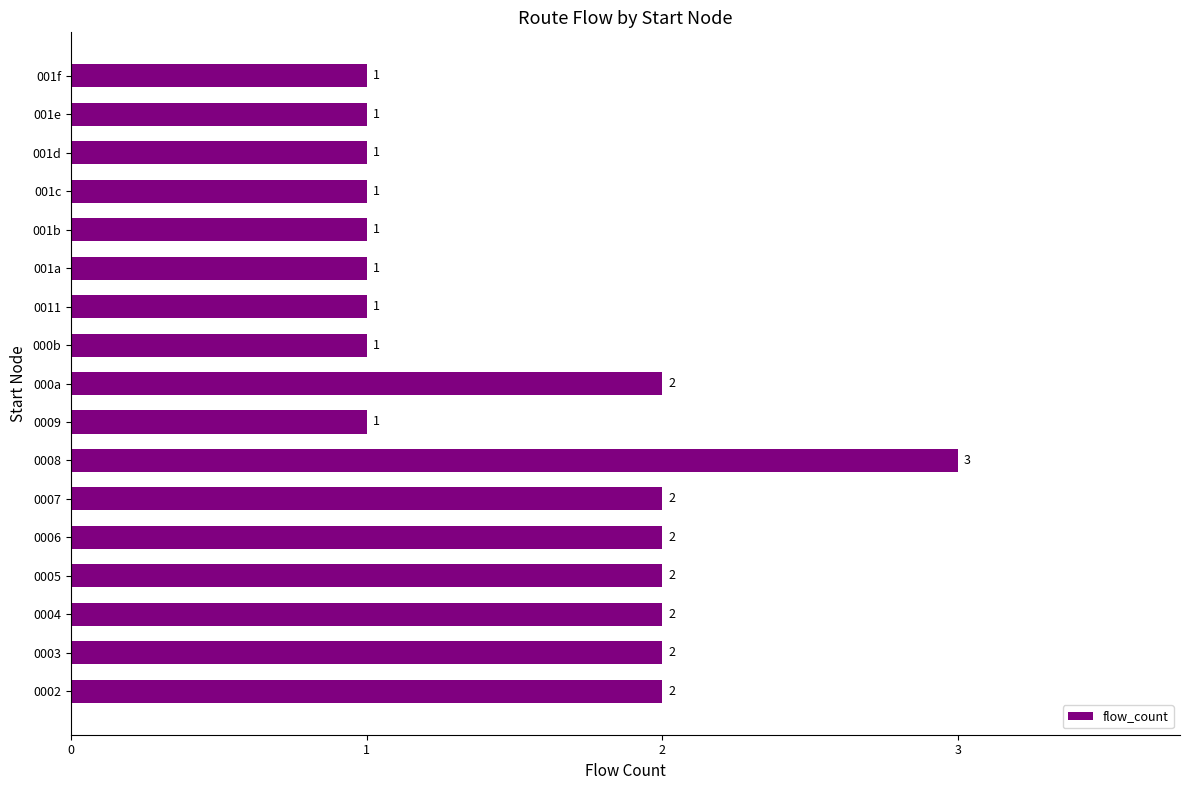

At which category does the chart reach its peak across all series?

0008